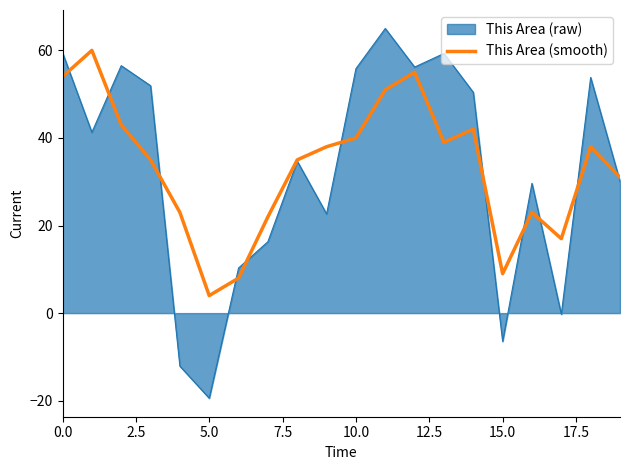

Rank the series by their maximum value, from highest to lowest.

This Area (raw), This Area (smooth)